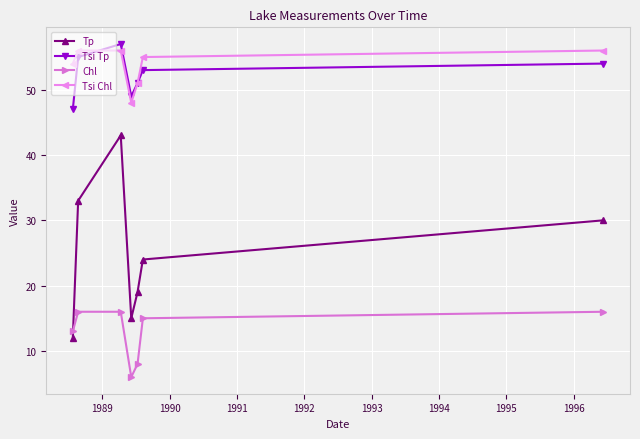

What is the value of the Tsi Chl point at the 2nd from the left?

56